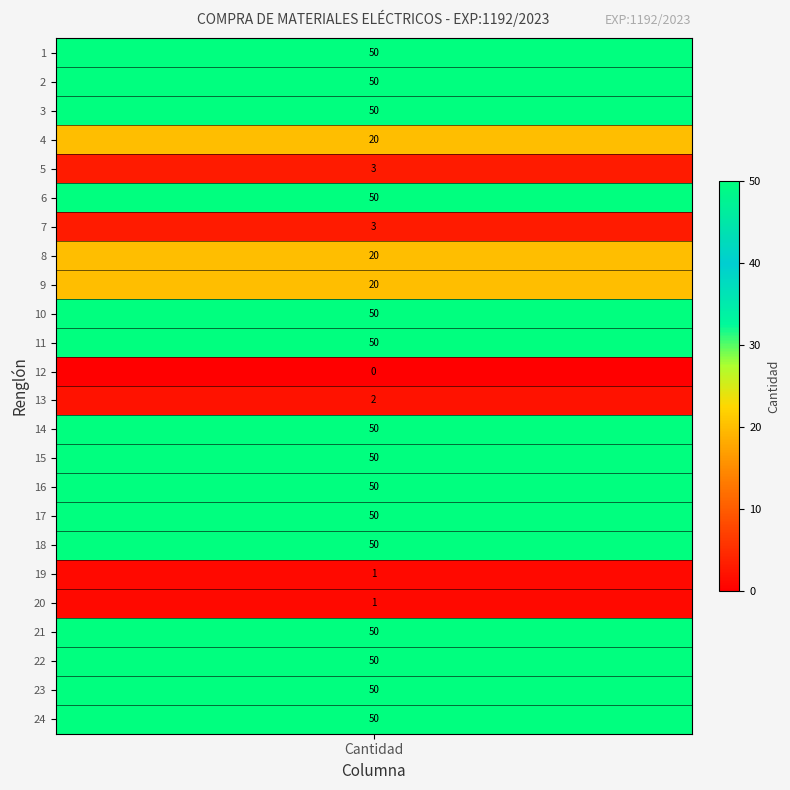

What is the difference between the second highest and second lowest values?

49